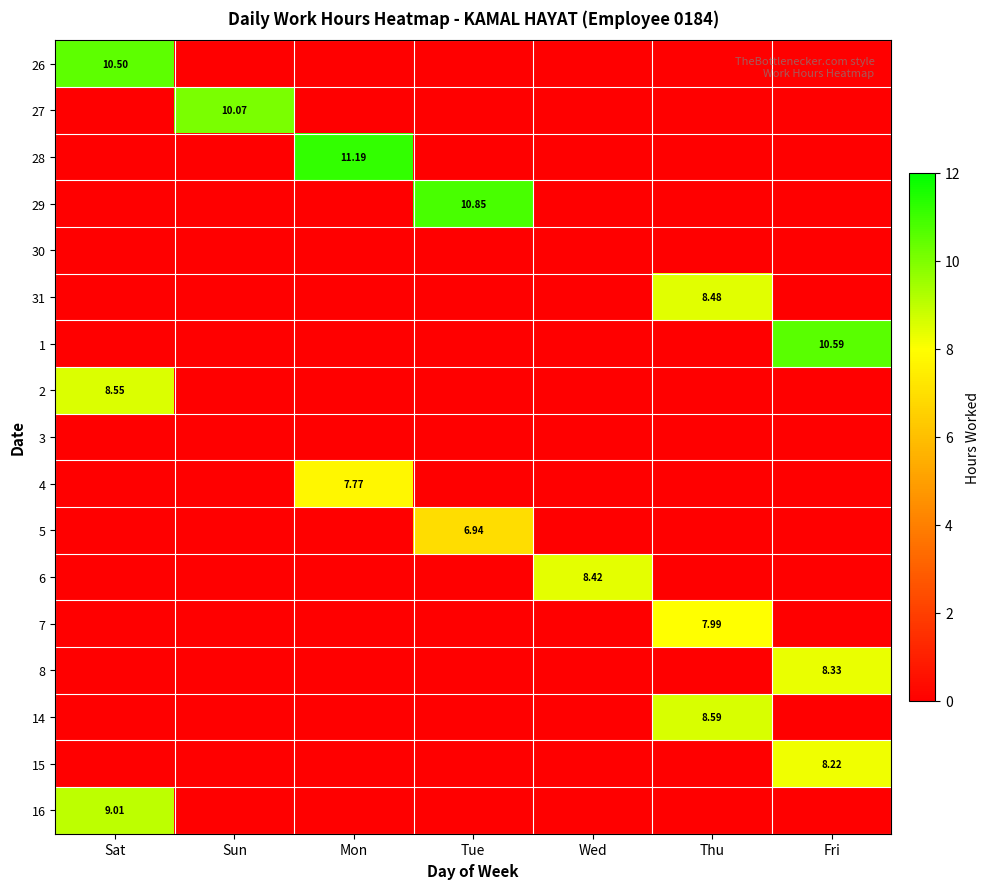

What is the total value across all series at Wed?

8.4